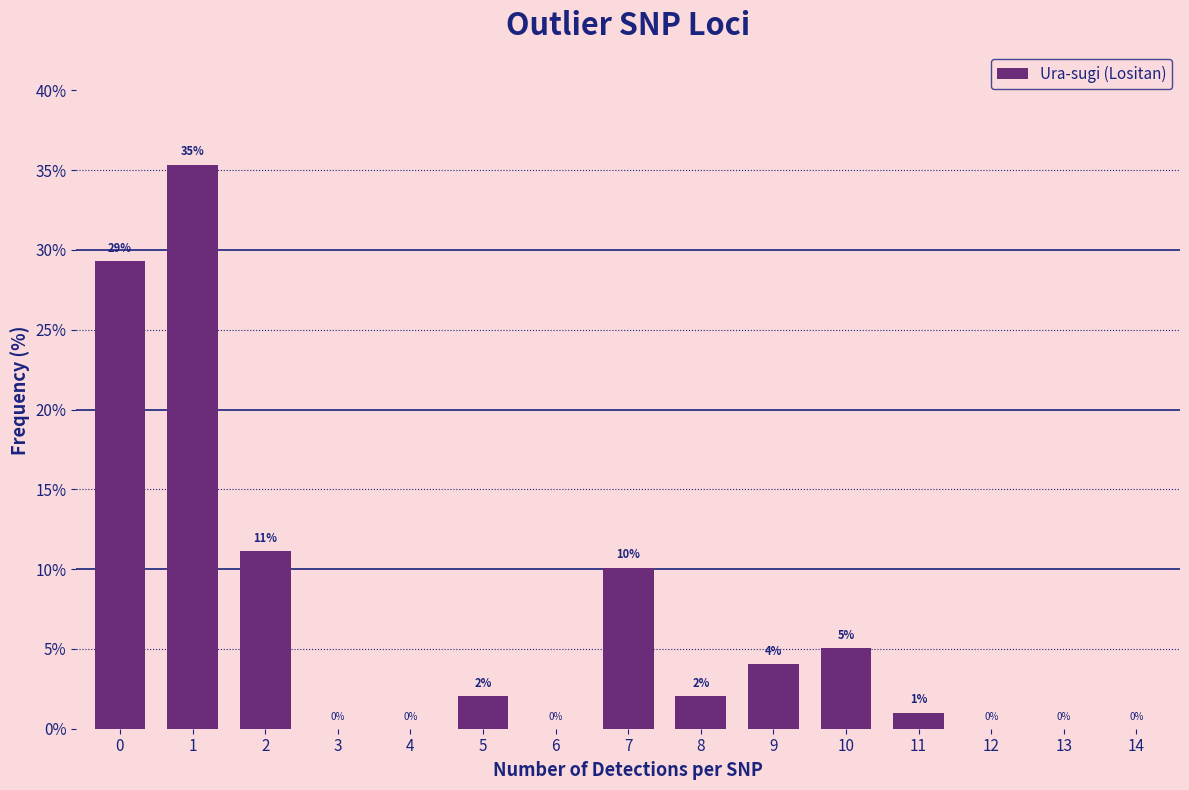

The chart shows a value of -12.0 at 3. True or false?

False